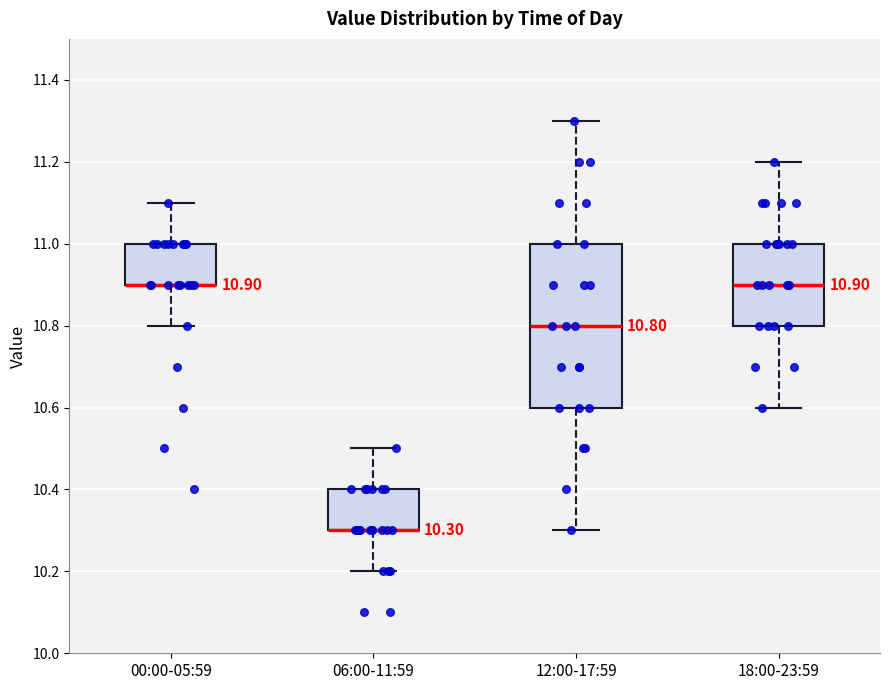

Which box is the tallest, from its lower edge to its upper edge?

12:00-17:59